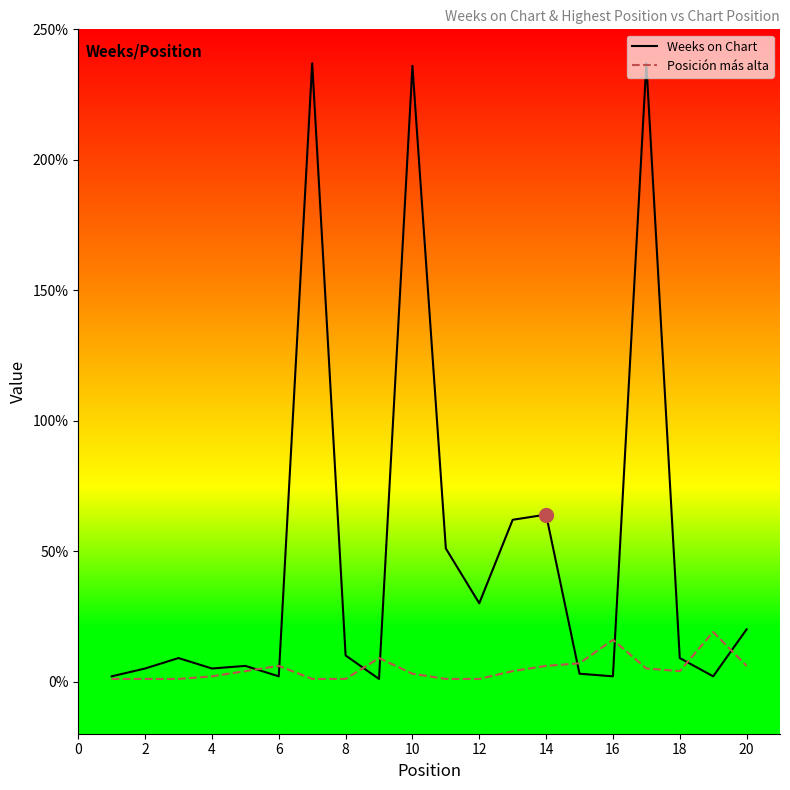

List the series in order of their peak value, lowest first.

Posición más alta, Weeks on Chart